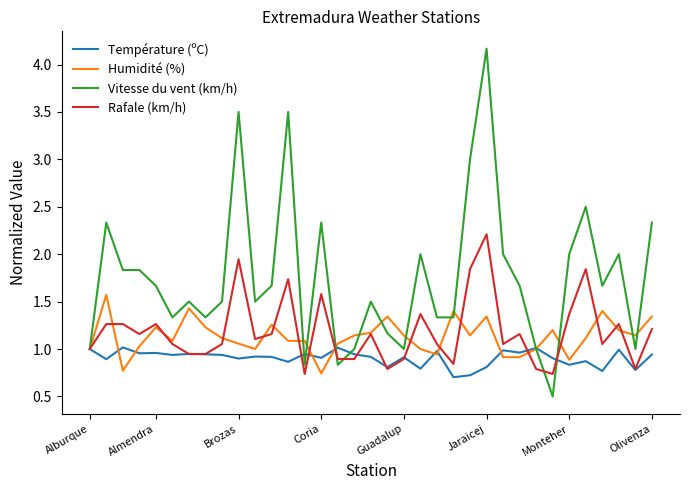

What is the maximum value for Humidité (%)?

1.6